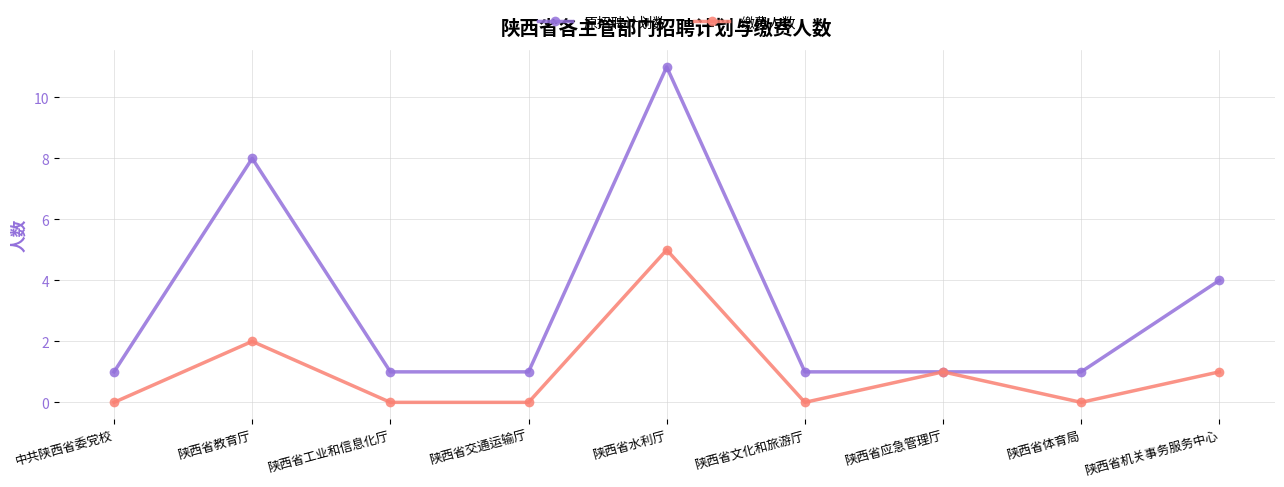

Reading right to left, transcribe all the data shown in this chart.

原招聘计划数: 陕西省机关事务服务中心=4	陕西省体育局=1	陕西省应急管理厅=1	陕西省文化和旅游厅=1	陕西省水利厅=11	陕西省交通运输厅=1	陕西省工业和信息化厅=1	陕西省教育厅=8	中共陕西省委党校=1
缴费人数: 陕西省机关事务服务中心=1	陕西省体育局=0	陕西省应急管理厅=1	陕西省文化和旅游厅=0	陕西省水利厅=5	陕西省交通运输厅=0	陕西省工业和信息化厅=0	陕西省教育厅=2	中共陕西省委党校=0